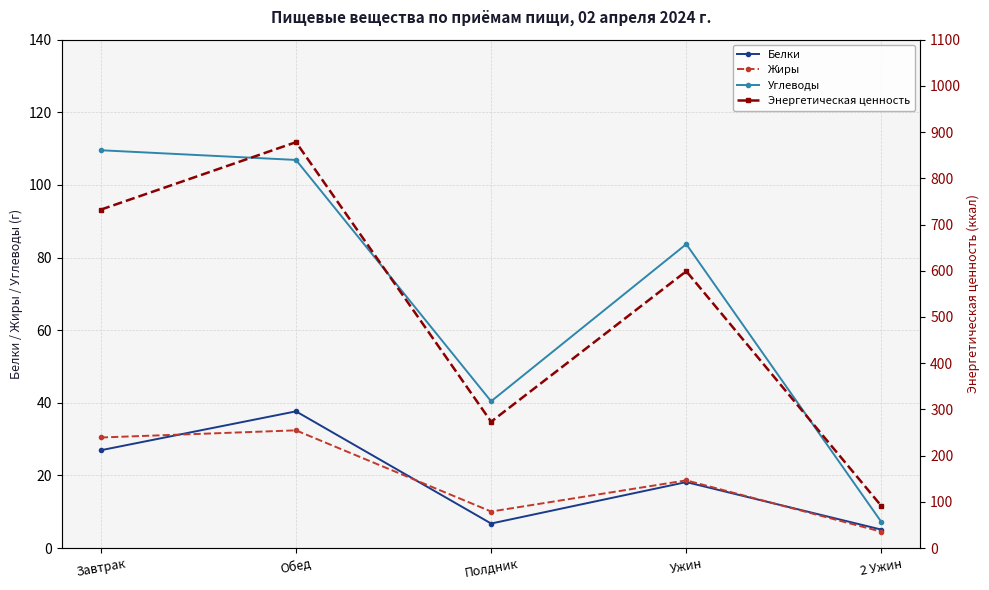

What is the difference between the maximum and second lowest values in the Углеводы series?

69.1